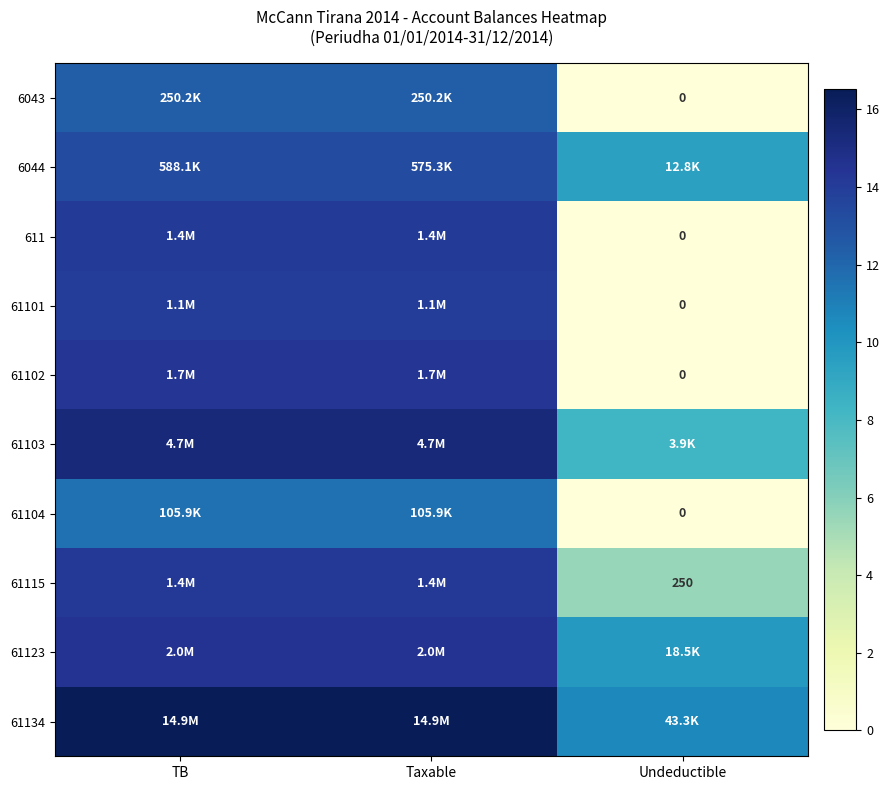

True or false: 61102 has a value of -8.0 at Undeductible.

False